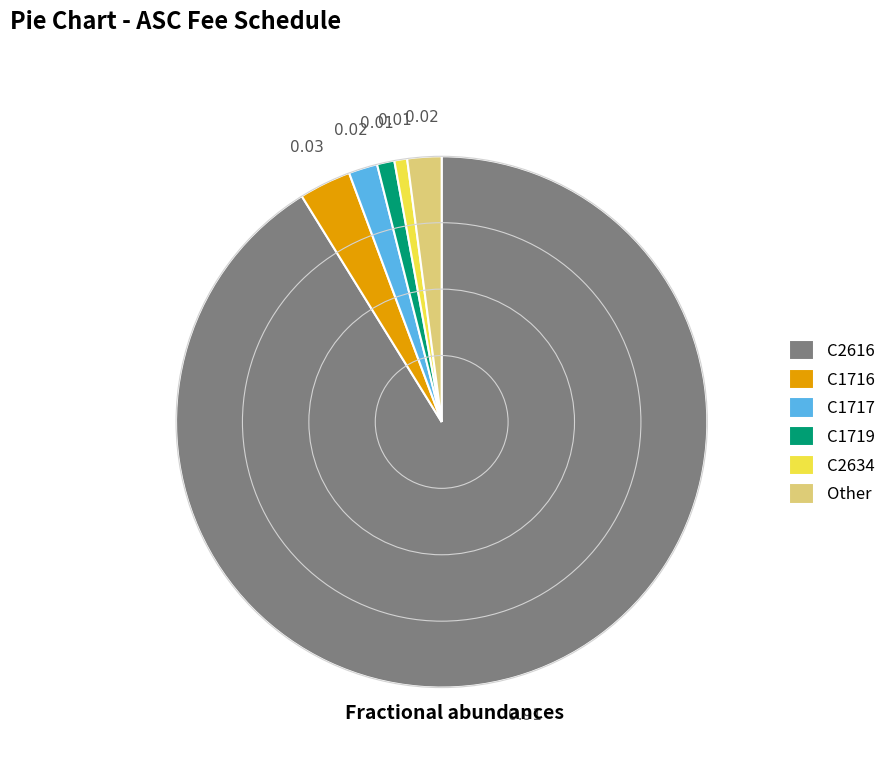

Between C1716 and Other, which is larger?

C1716